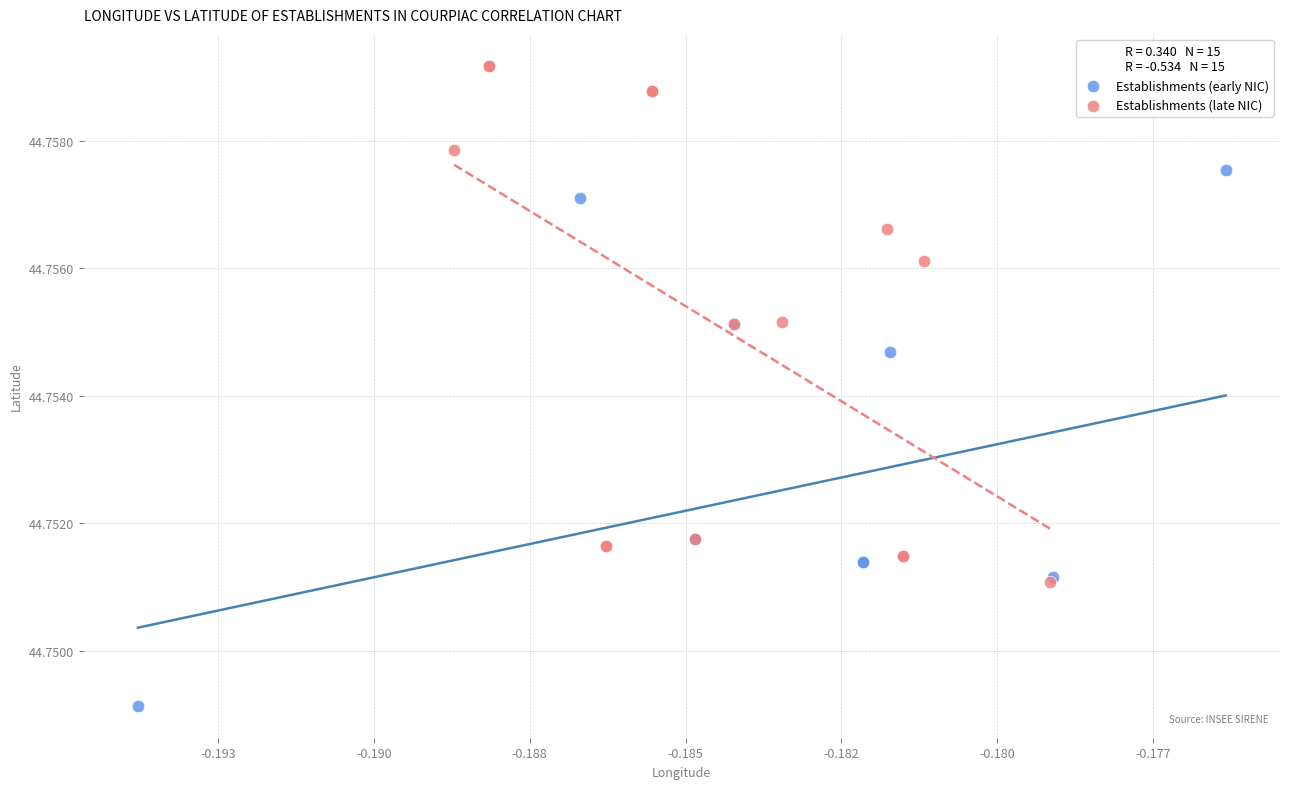

Which series reaches the maximum Y coordinate?

Establishments (late NIC)